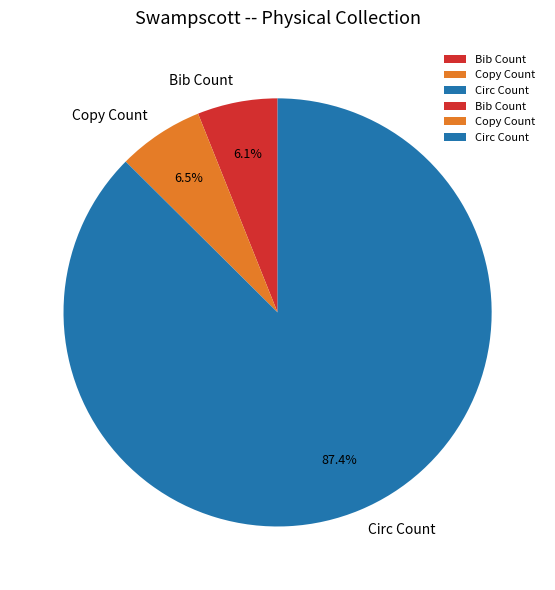

What is the largest slice in the pie chart?

Circ Count